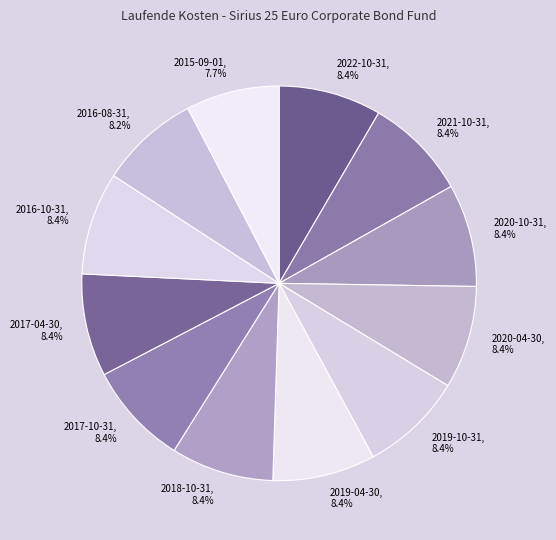

How many slices are in this pie chart?

12